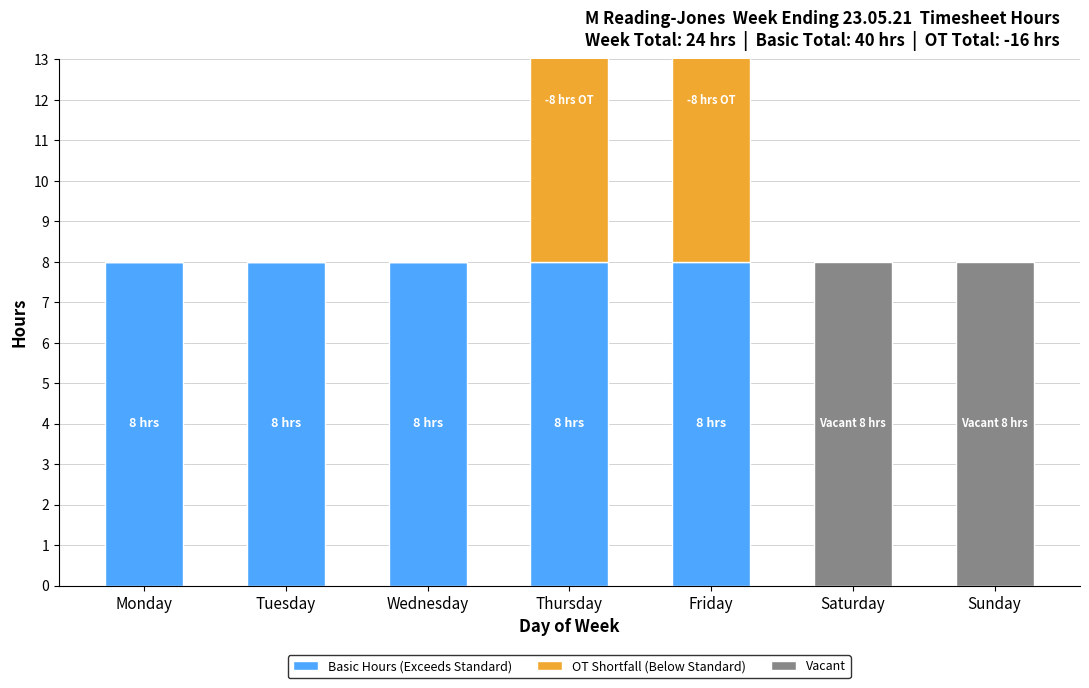

Count the number of categories in the chart.

7